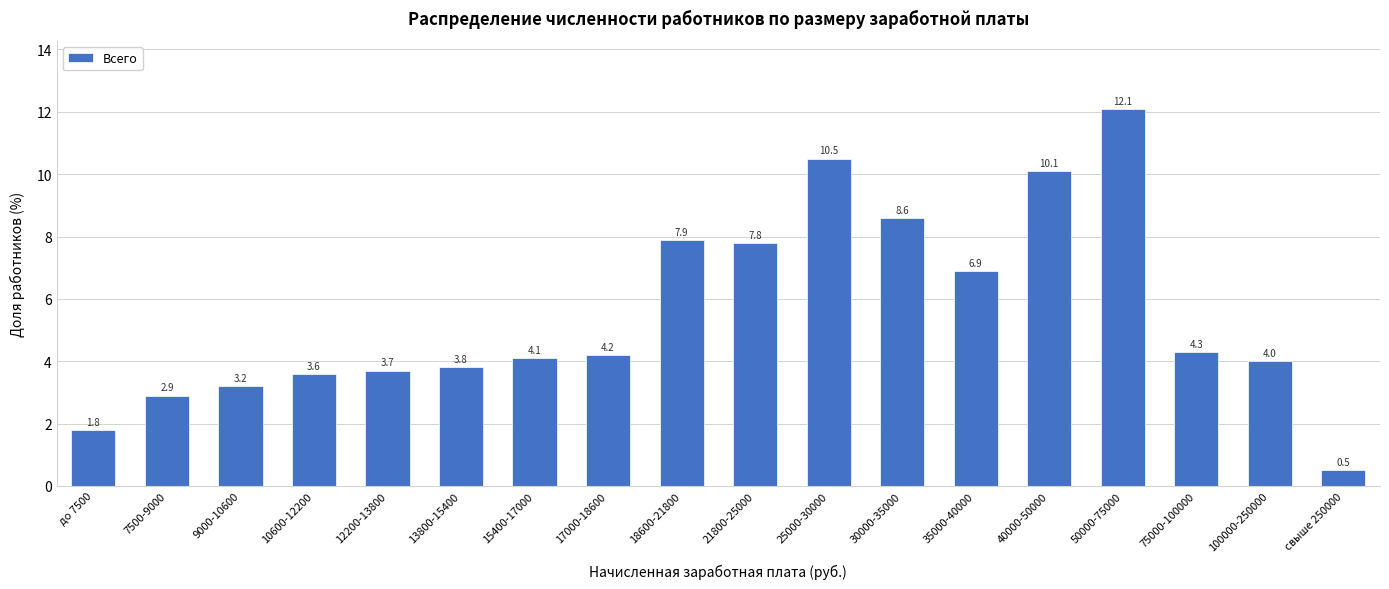

Reading left to right, list all the values displayed in this chart.

1.8	2.9	3.2	3.6	3.7	3.8	4.1	4.2	7.9	7.8	10.5	8.6	6.9	10.1	12.1	4.3	4.0	0.5